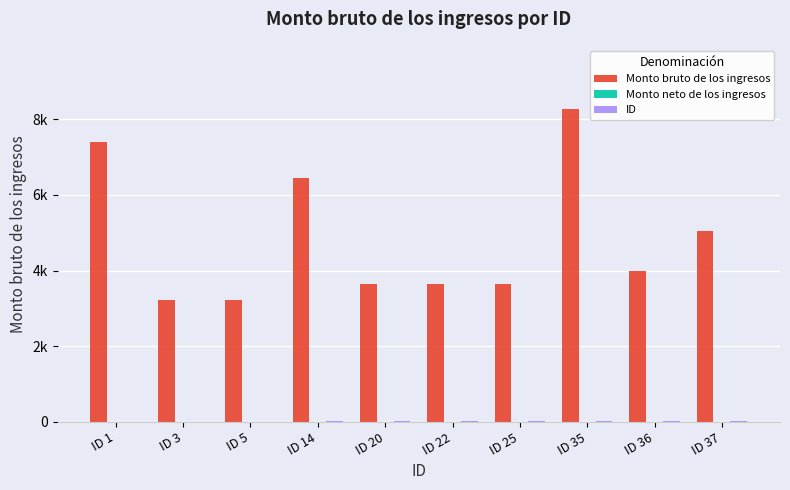

Does the chart contain stacked bars?

No